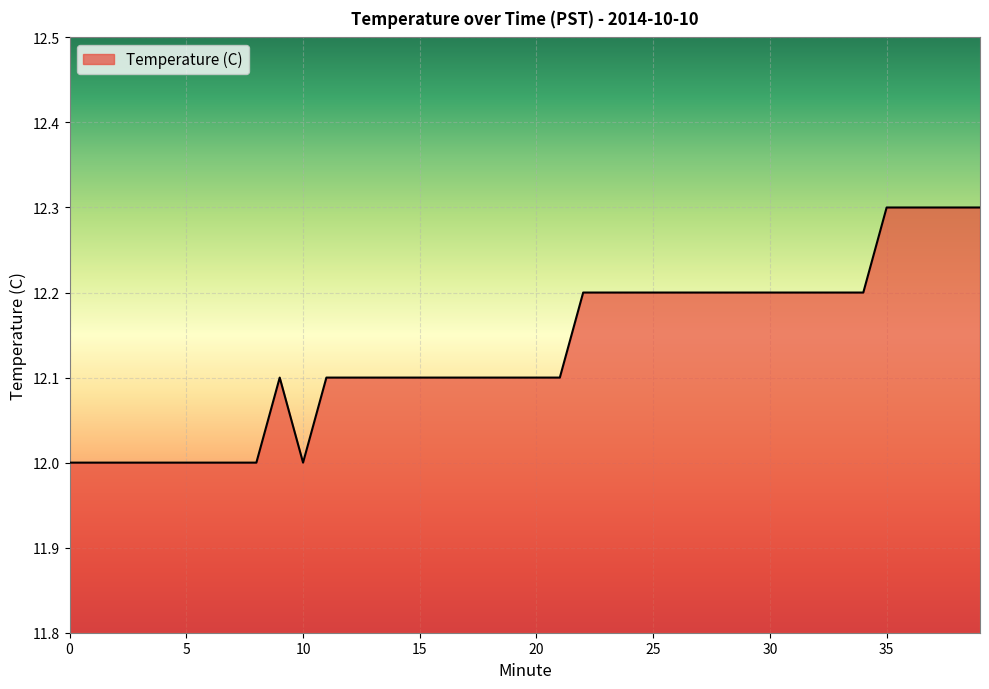

What is the difference between the second highest and minimum values?

0.3